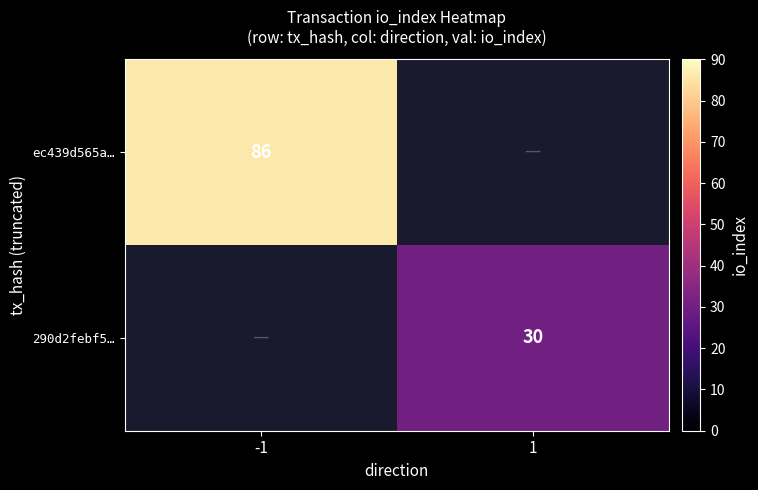

The value of ec439d565a… at -1 is 113. True or false?

False